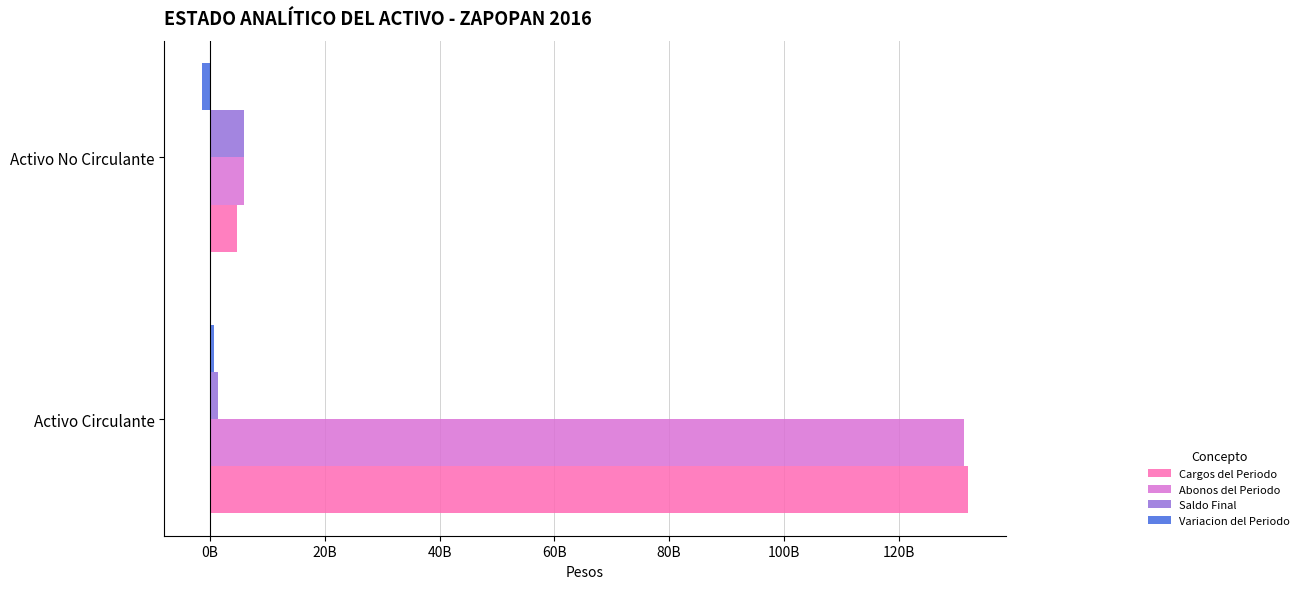

Rank the series by their maximum value, from highest to lowest.

Cargos del Periodo, Abonos del Periodo, Saldo Final, Variacion del Periodo